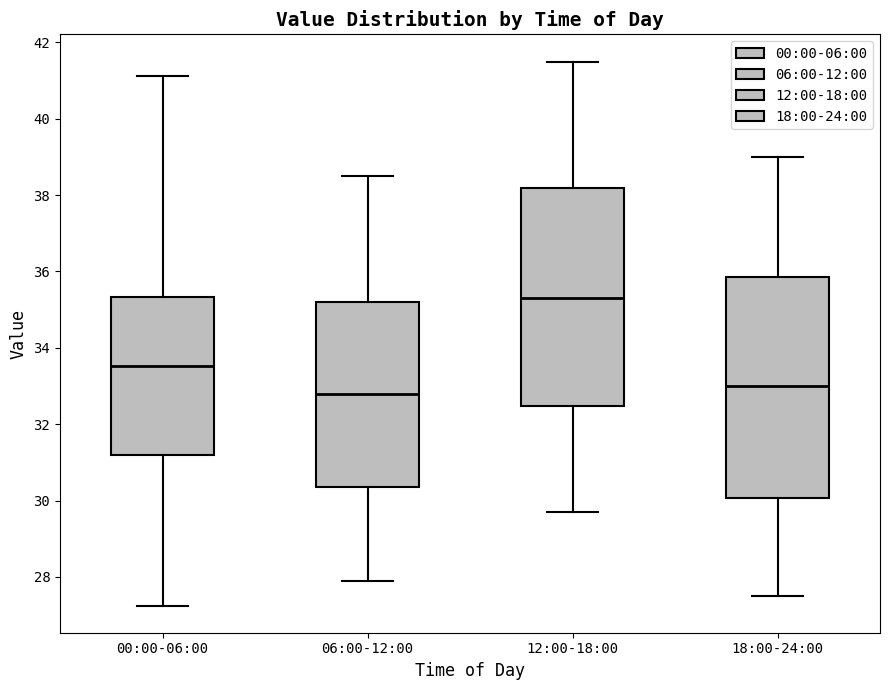

Where is the lower edge of the box for 06:00-12:00 on the y-axis? The values are not printed on the chart, so give them approximately, as read against the axis.

30.4